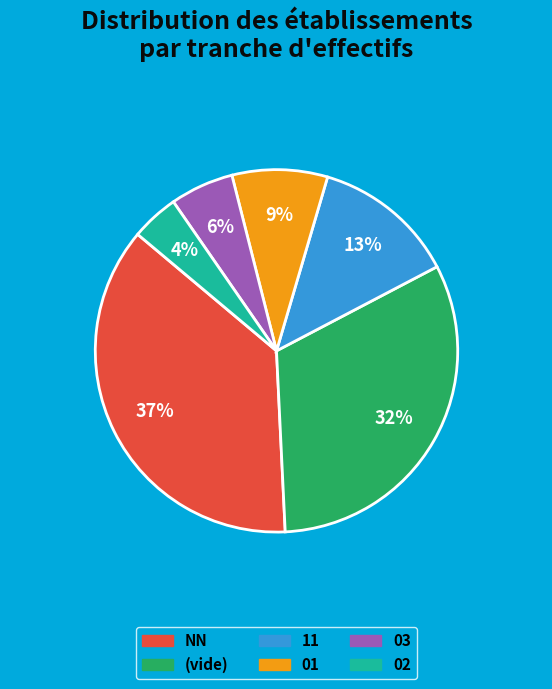

To the nearest percent, what is the difference between the largest and smallest slice percentages?

33%